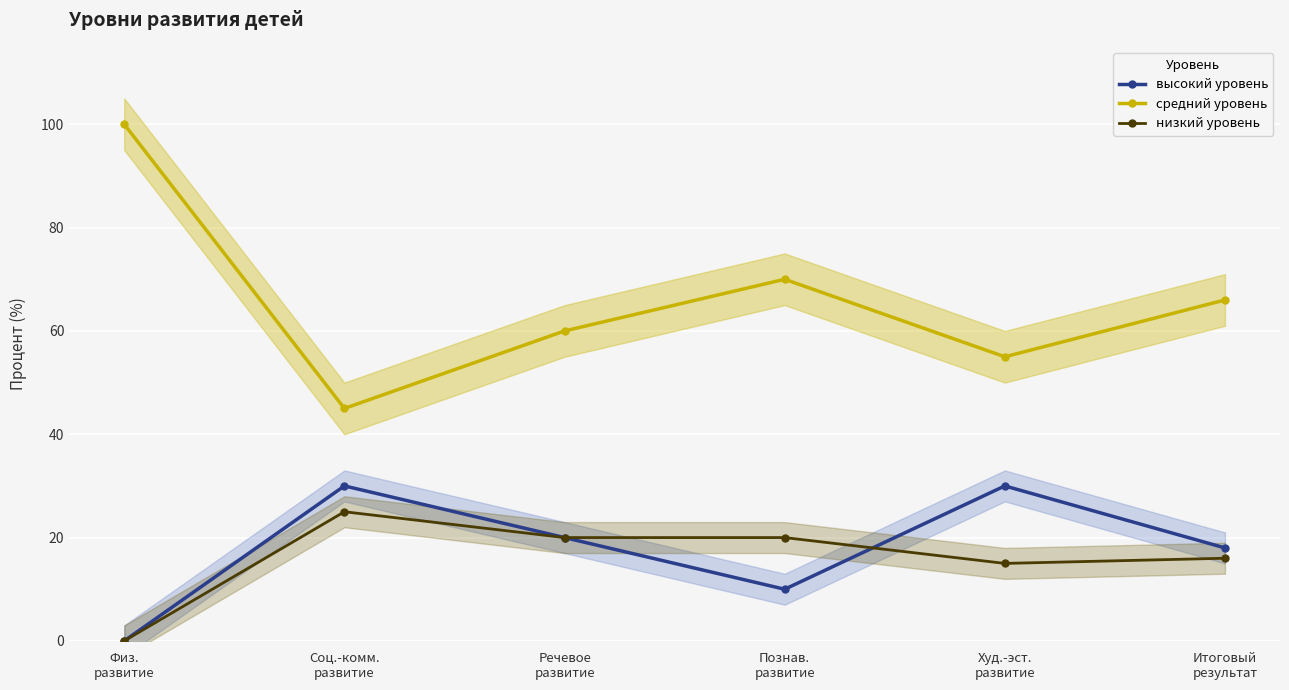

How many positive values does the низкий уровень series have?

5